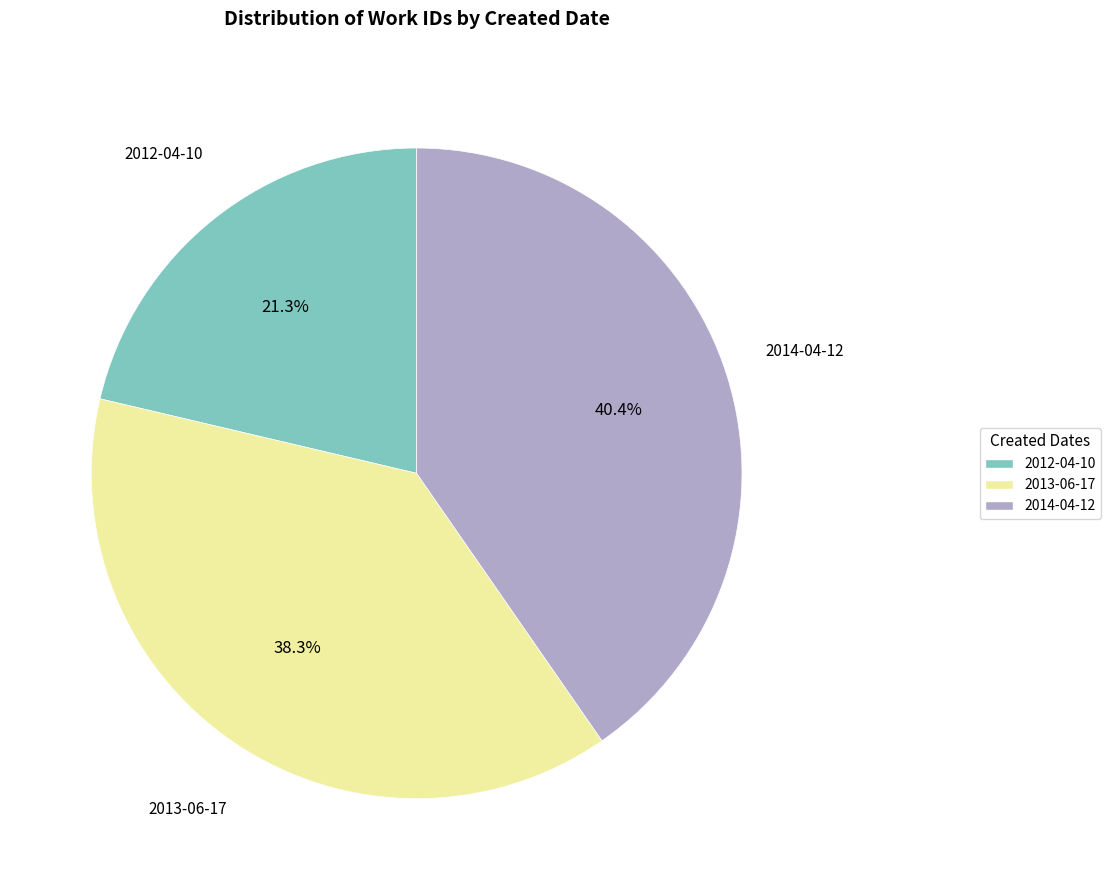

What percentage is the 2014-04-12 slice, to the nearest percent?

40%